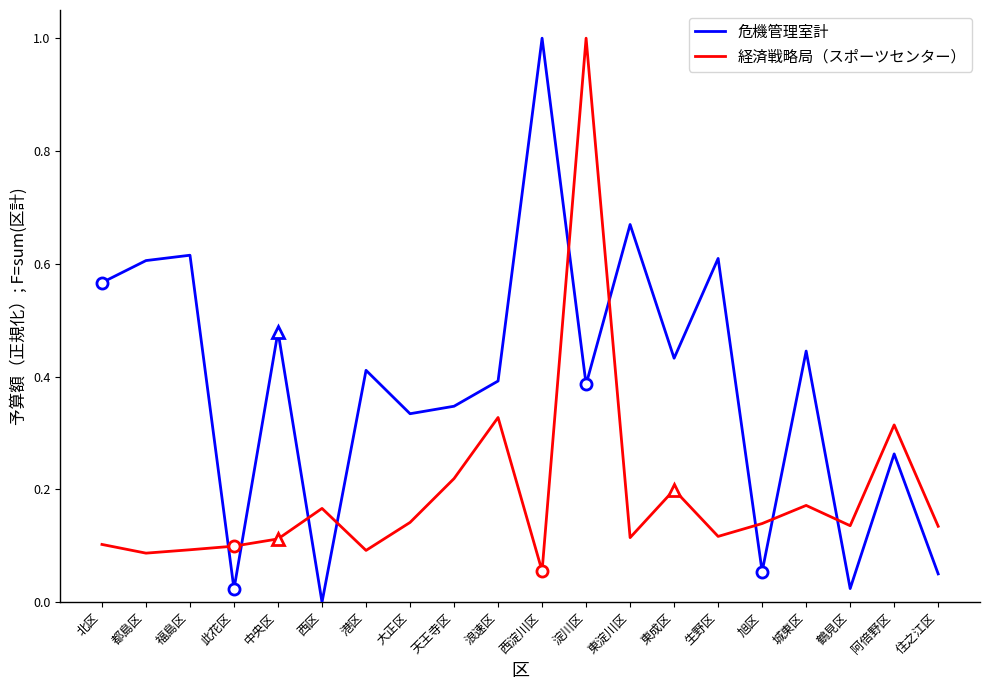

True or false: 危機管理室計 and 経済戦略局（スポーツセンター） cross at least once.

True